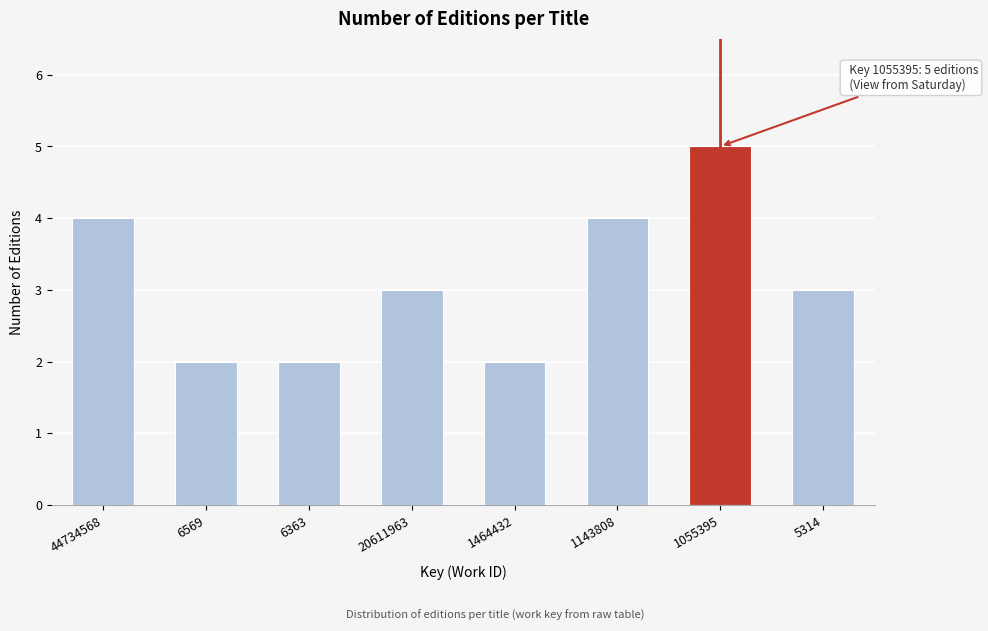

Reading left to right, what are all the values shown in this chart?

4	2	2	3	2	4	5	3